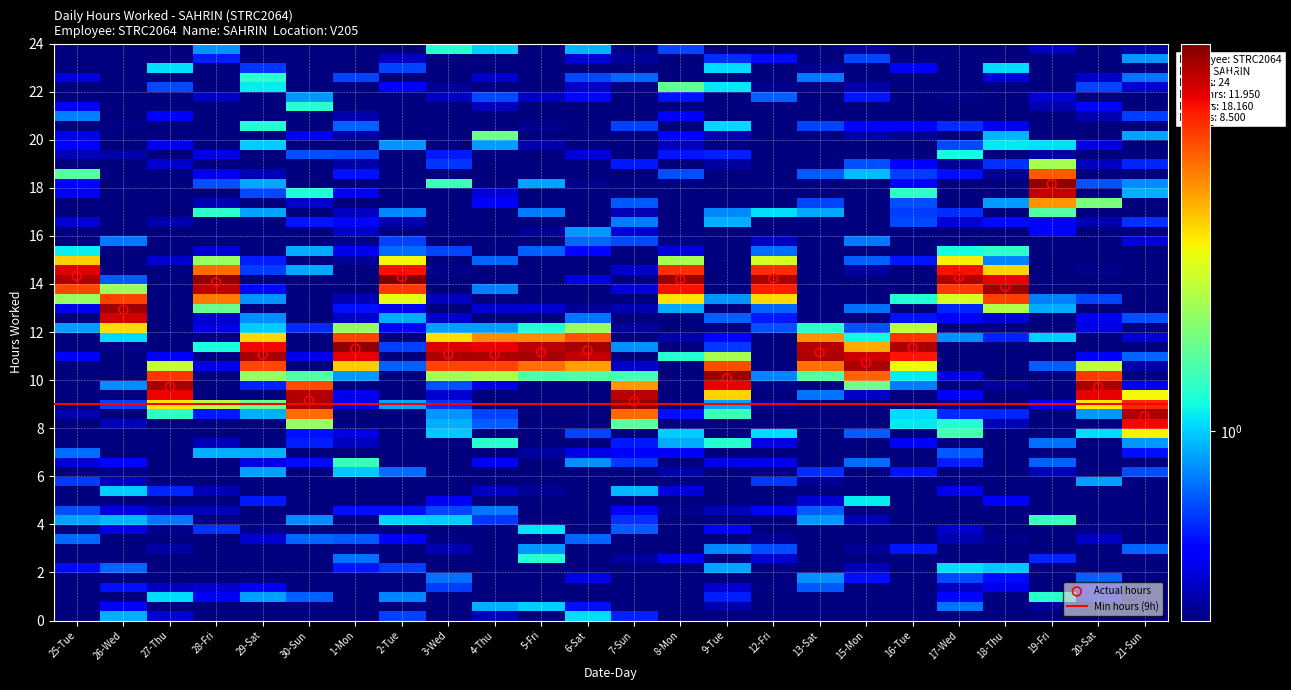

What is the range of Y values (max minus min)?

9.7